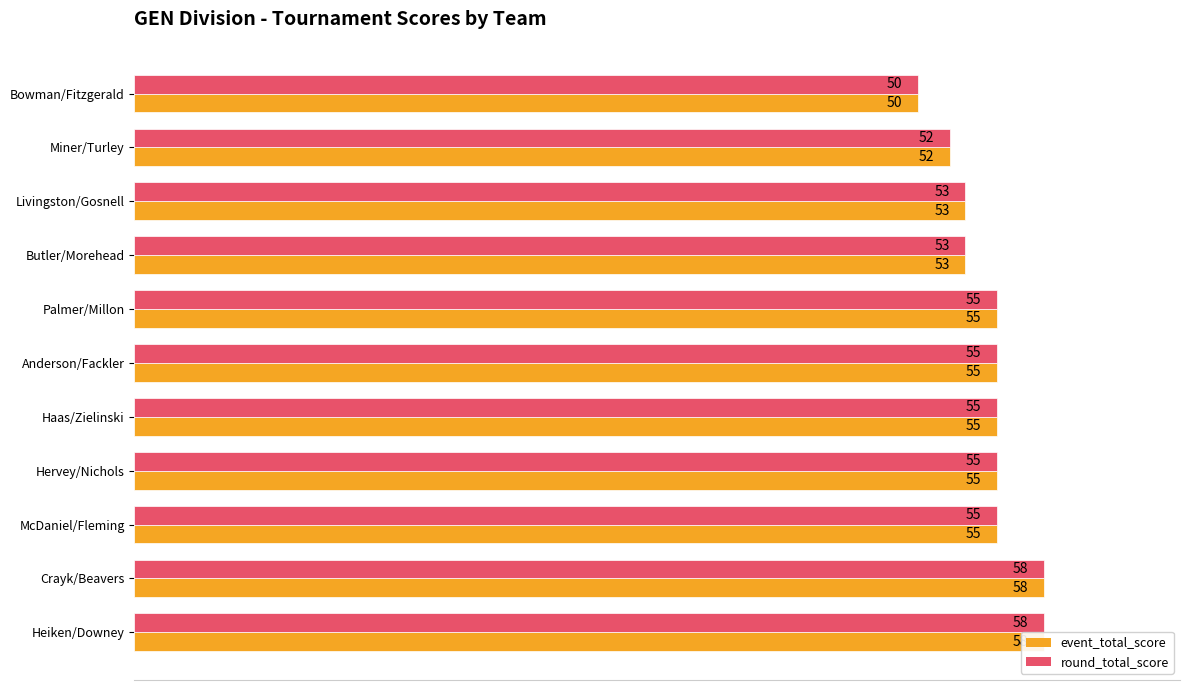

What is the maximum value for event_total_score?

58